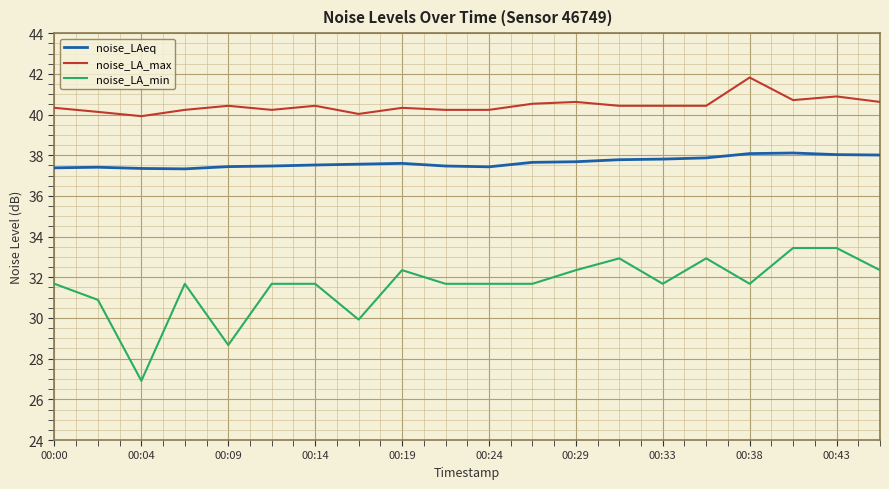

True or false: noise_LA_min and noise_LA_max cross at least once.

False